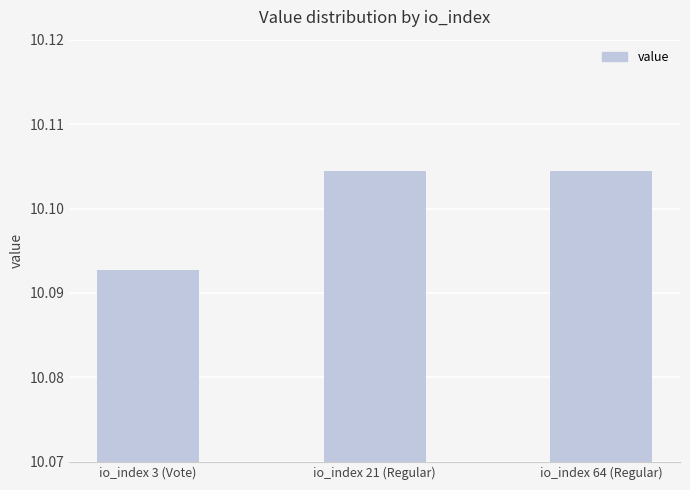

How many series are shown in this chart?

1